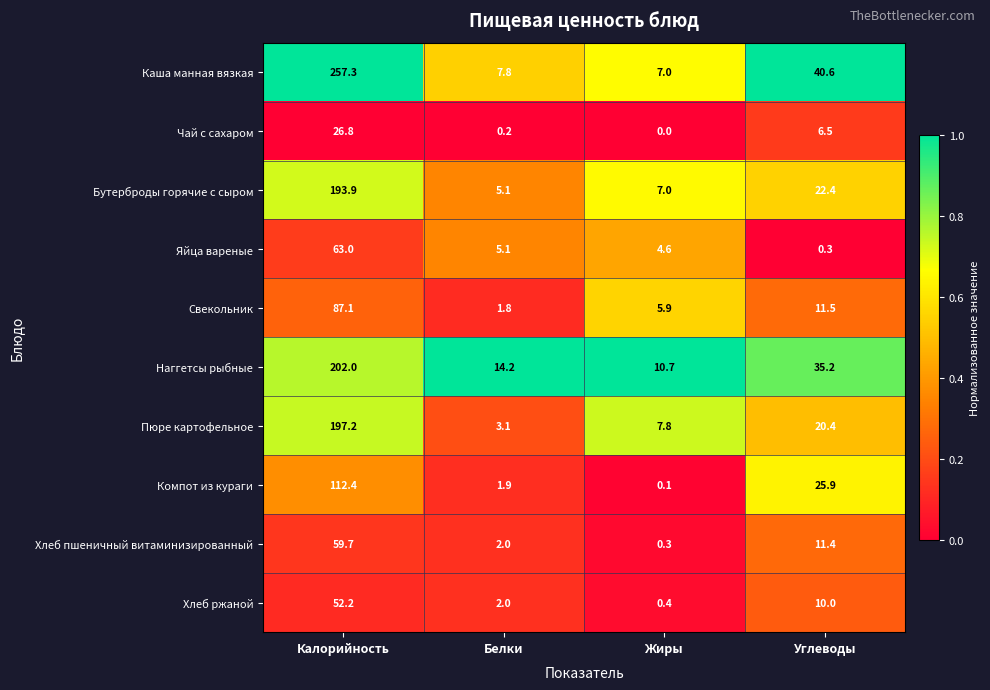

At which label is Пюре картофельное closest to 100?

Углеводы